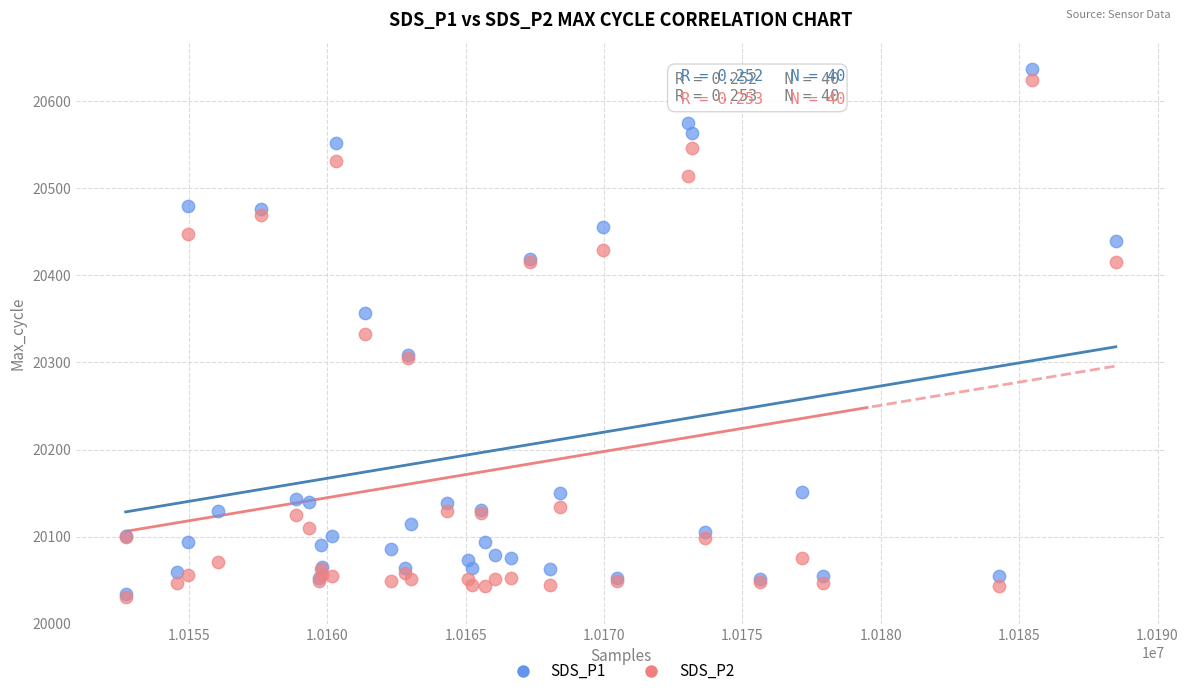

What are all the series names shown in the legend?

SDS_P1, SDS_P2